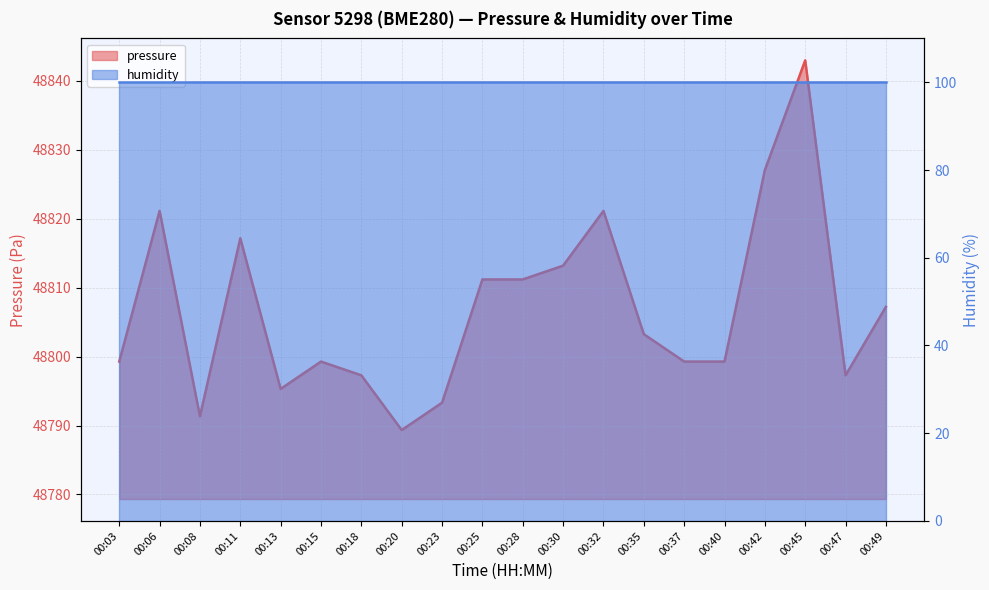

What is the value of the 16th point from the left?

48799.3